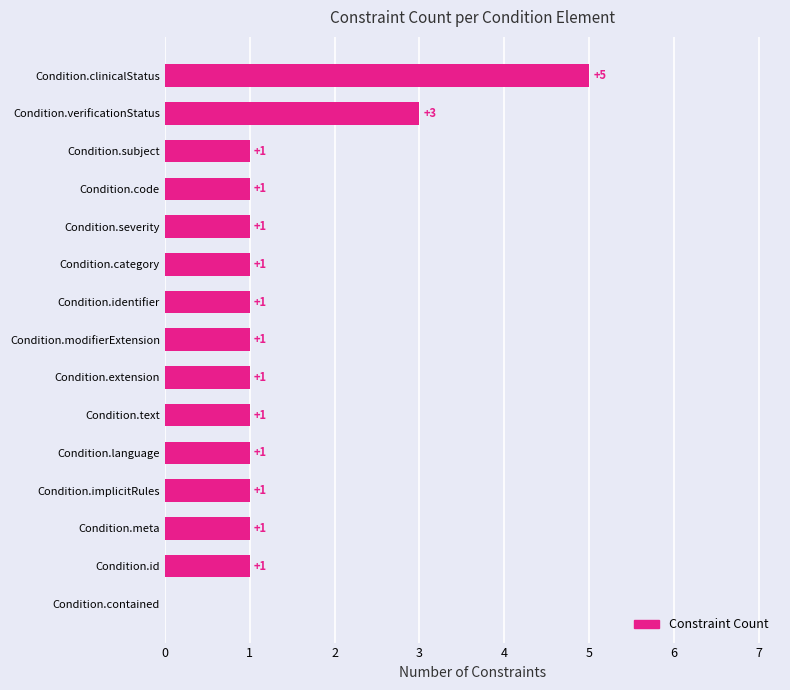

Reading bottom to top, transcribe all the data shown in this chart.

Condition.contained=0	Condition.id=1	Condition.meta=1	Condition.implicitRules=1	Condition.language=1	Condition.text=1	Condition.extension=1	Condition.modifierExtension=1	Condition.identifier=1	Condition.category=1	Condition.severity=1	Condition.code=1	Condition.subject=1	Condition.verificationStatus=3	Condition.clinicalStatus=5